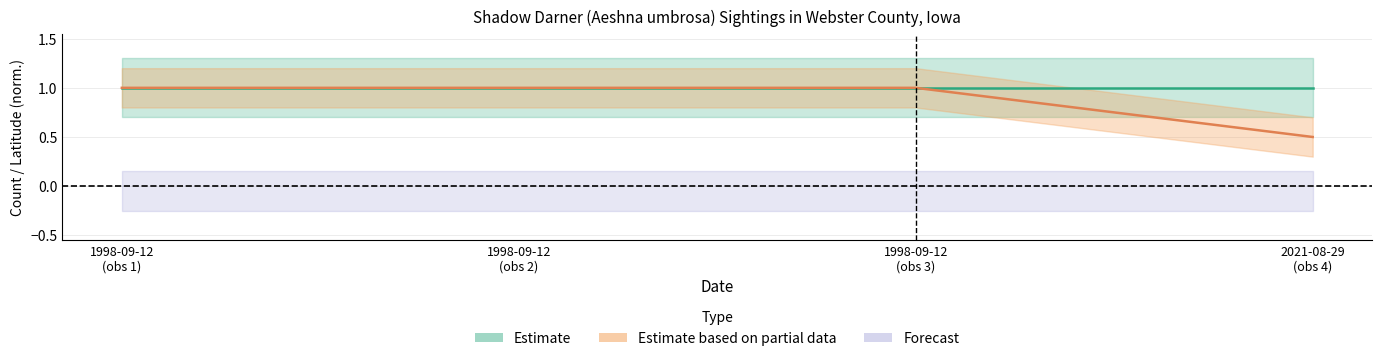

What is the change in value from 1998-09-12 to 2021-08-29?

-0.5